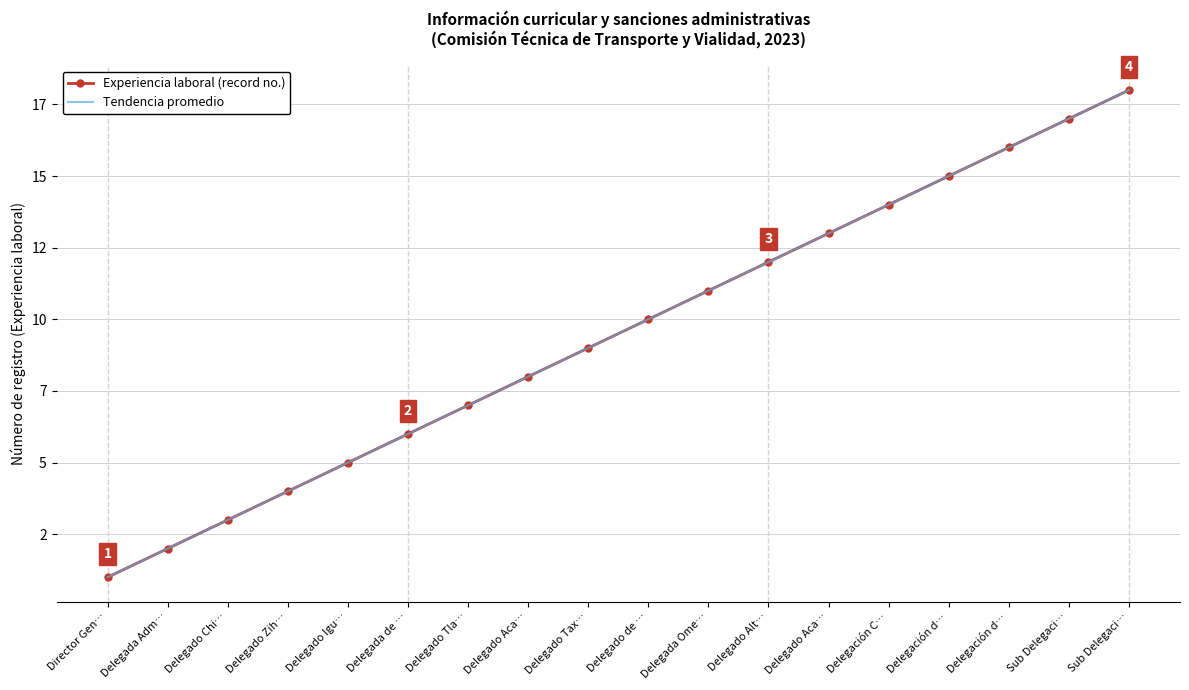

Which series changed the most between Delegado de … and Delegado Alt…?

Experiencia laboral (record no.)